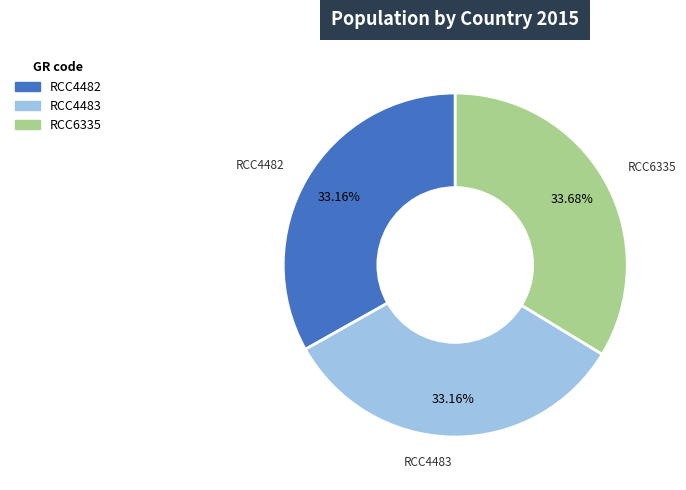

Between RCC6335 and RCC4483, which is larger?

RCC6335